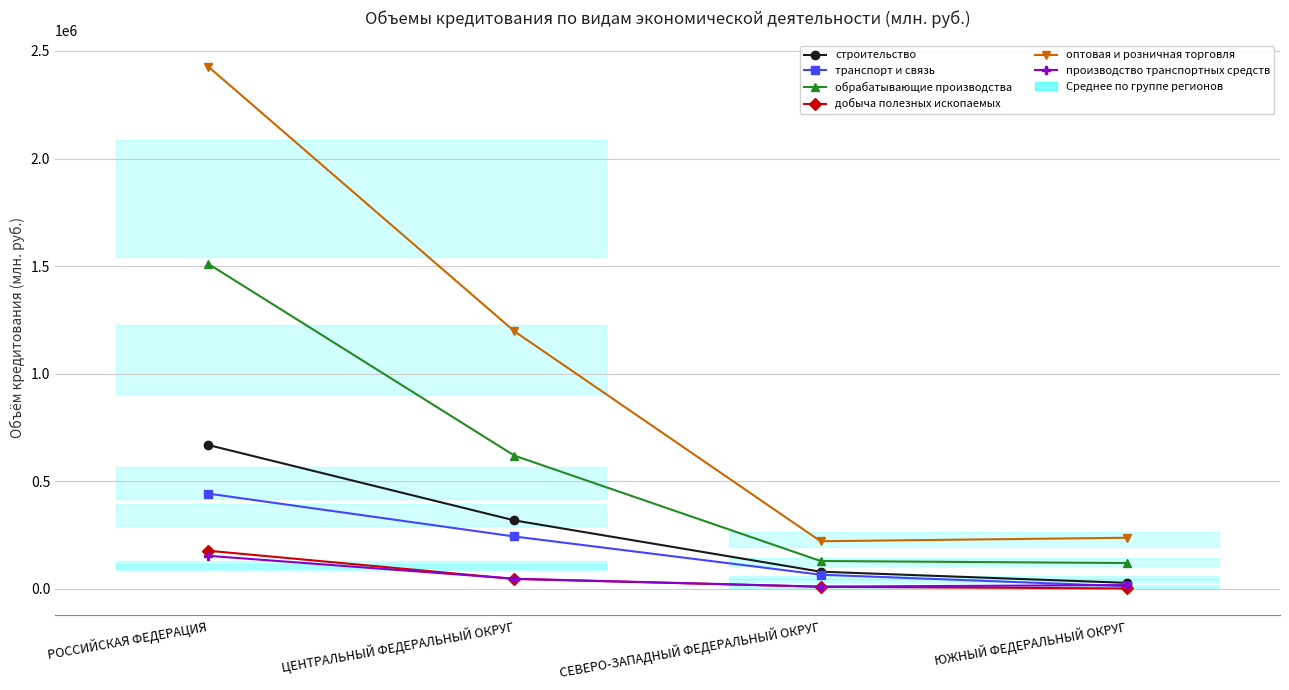

Does the chart display data point markers on the line(s)?

Yes